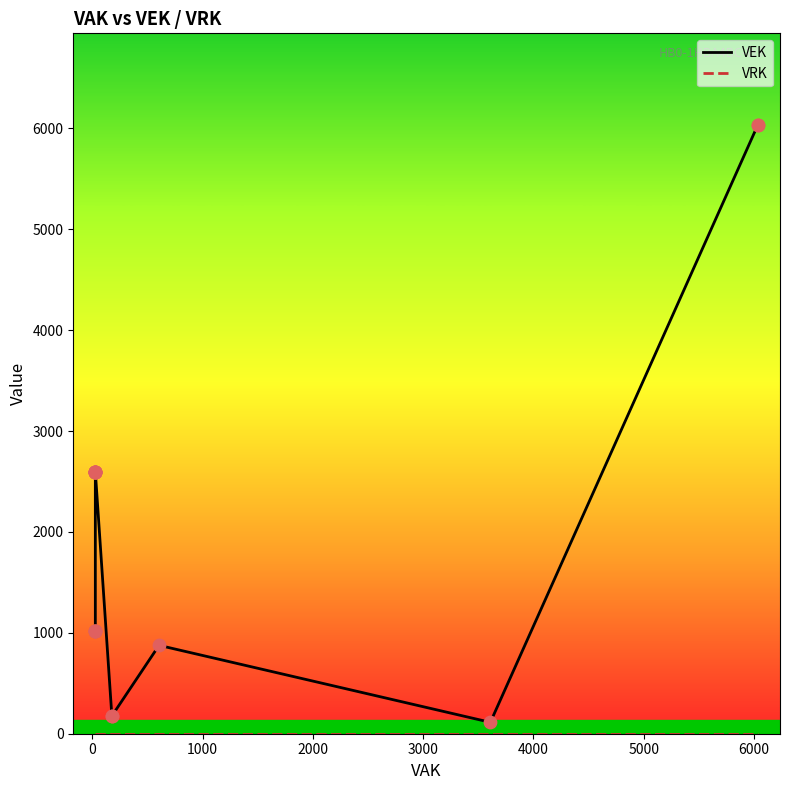

Which series has the largest total across all categories?

VEK